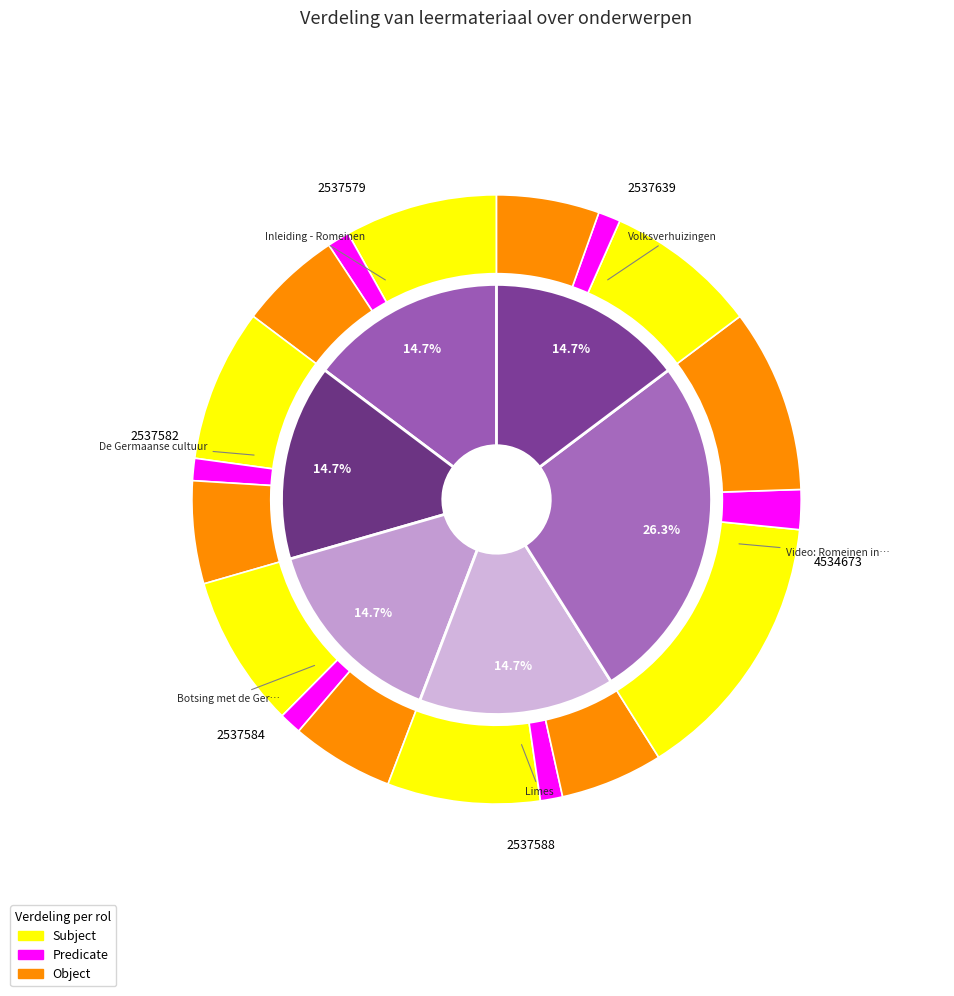

Is the sum of Botsing met de Germaanse cultuur and Video: Romeinen in ons land greater than half?

No